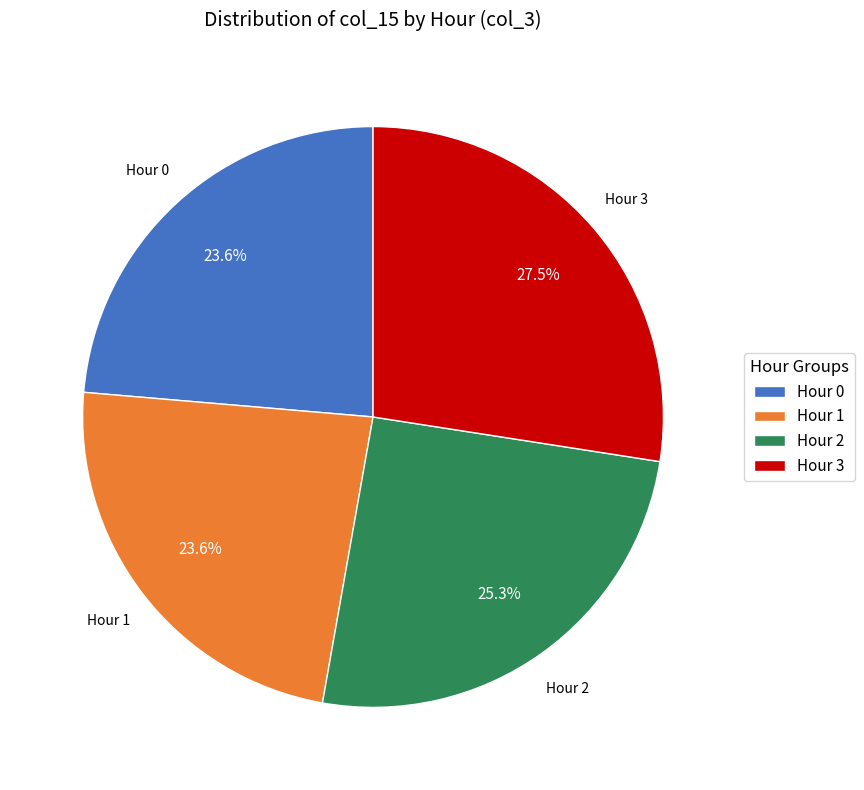

Which has a higher value, Hour 1 or Hour 3?

Hour 3